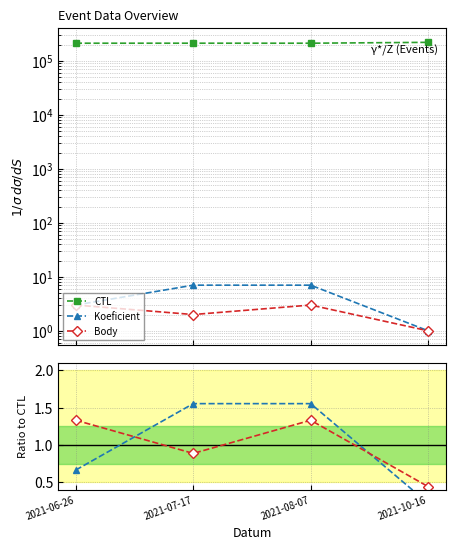

Between 2021-07-17 and 2021-10-16, which is larger?

2021-10-16